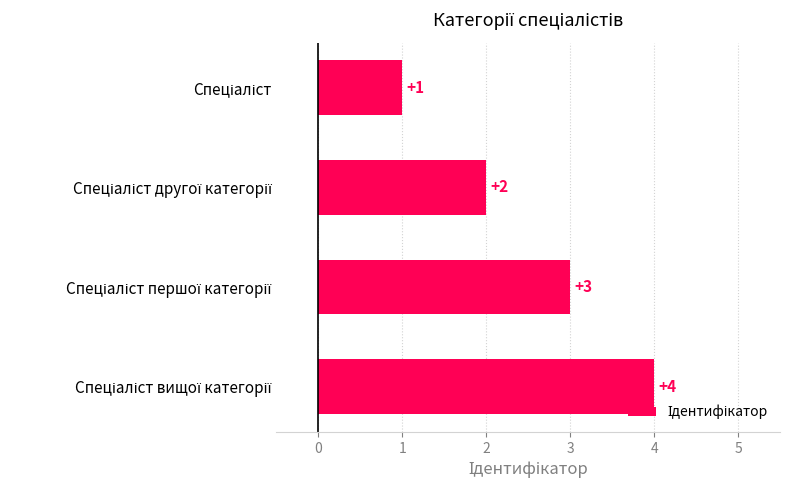

What is the value of the 2nd bar from the top?

2